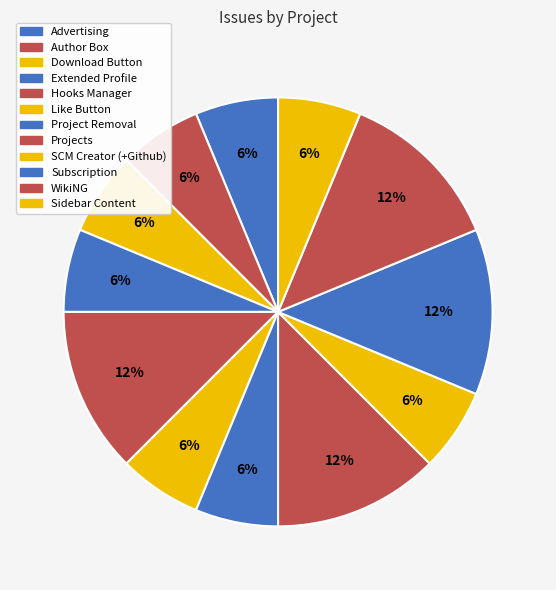

Is Download Button the majority of the pie?

No